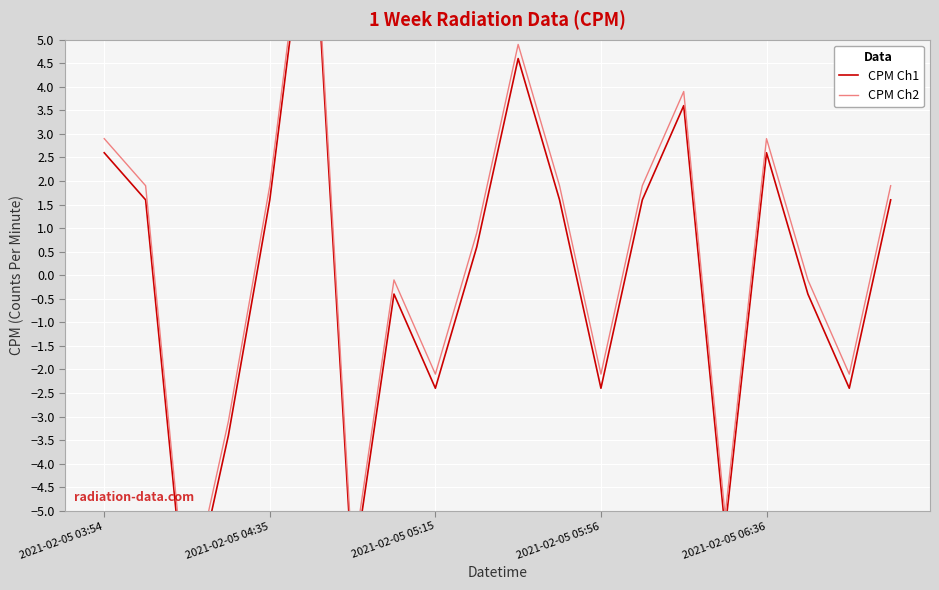

At which label does CPM Ch1 first exceed 1?

2021-02-05 03:54